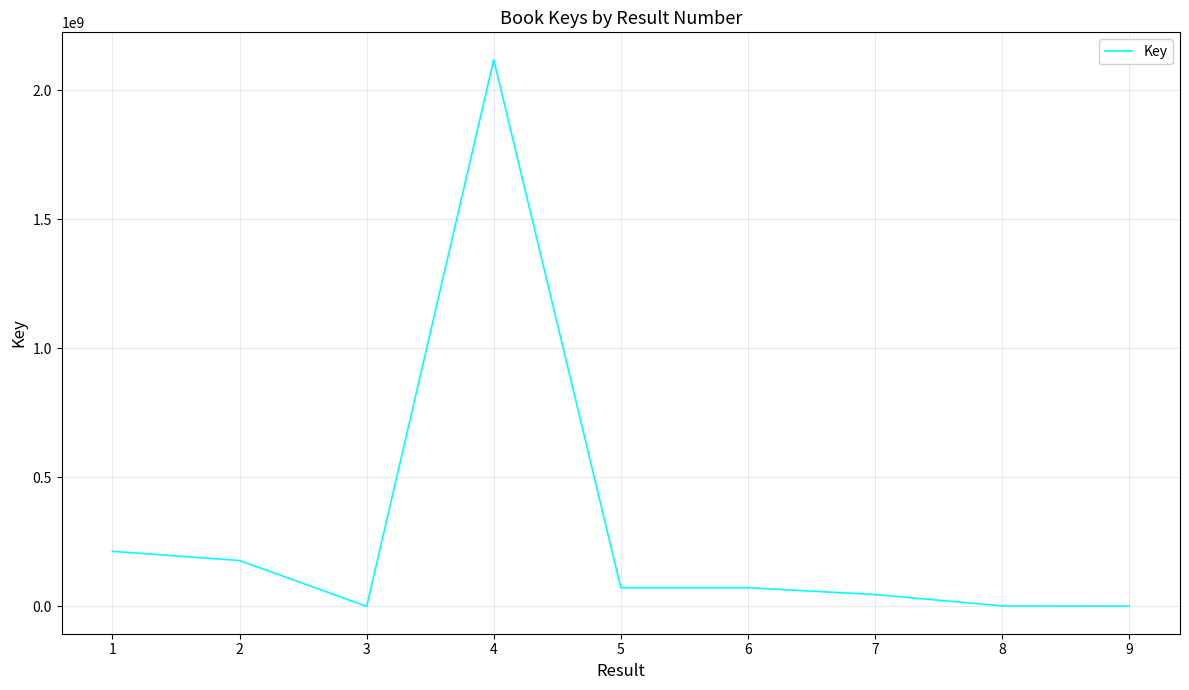

Approximately how many times larger is the value at 6 compared to 5?

1.0